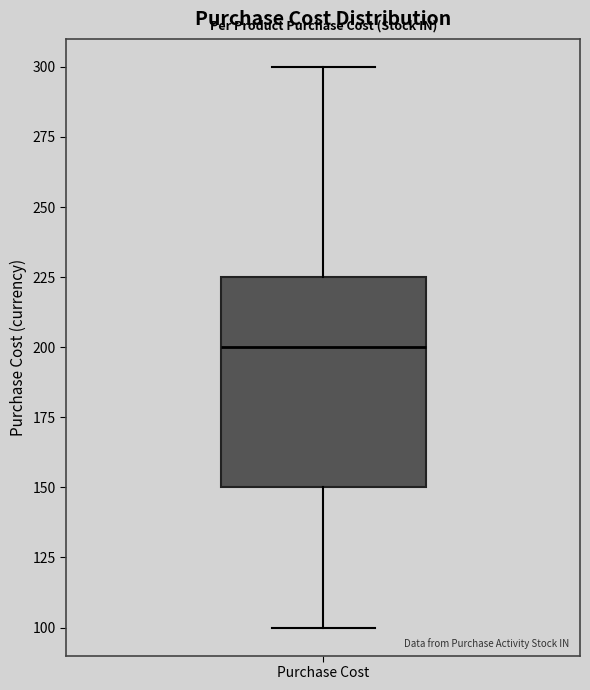

Where is the upper edge of the box for Purchase Cost on the y-axis? The values are not printed on the chart, so give them approximately, as read against the axis.

225